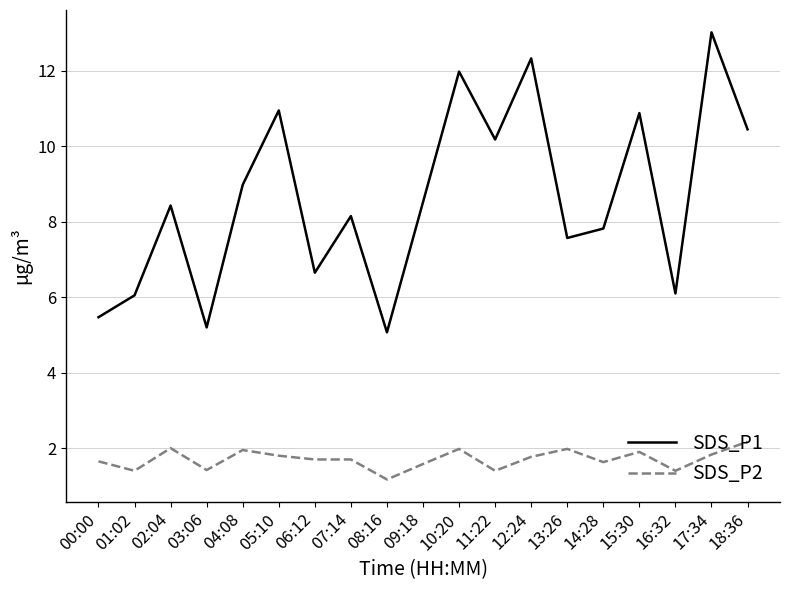

What position from the right is 17:34?

2